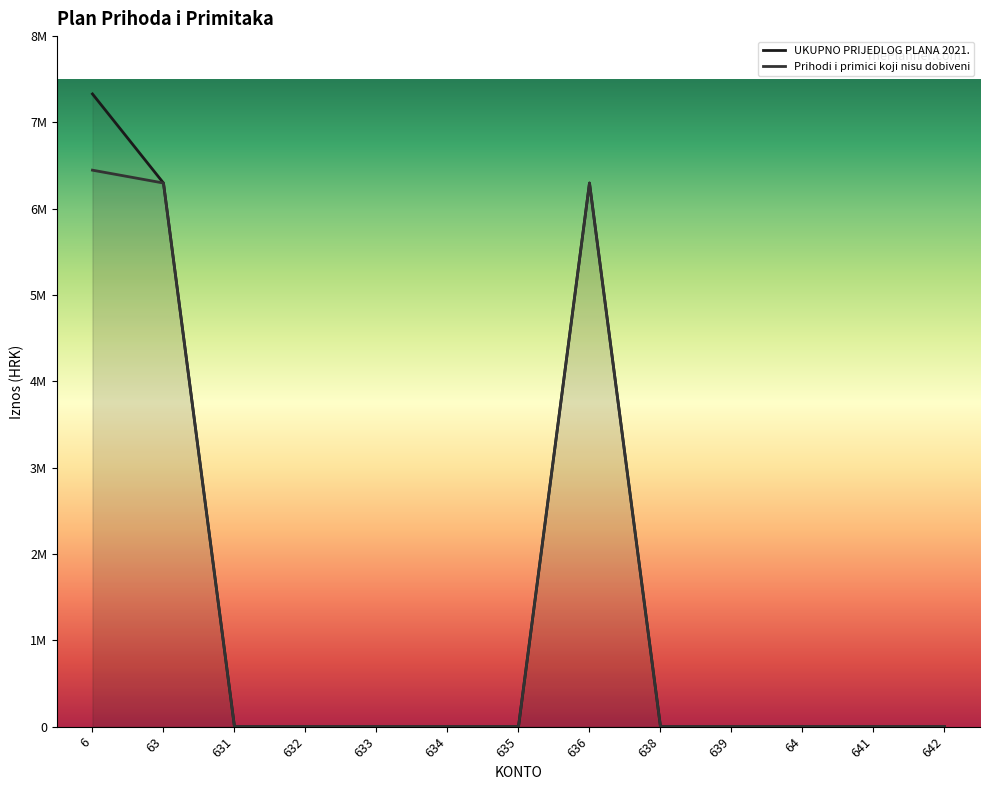

What is the sum of all Prihodi i primici koji nisu dobiveni values?

19043000